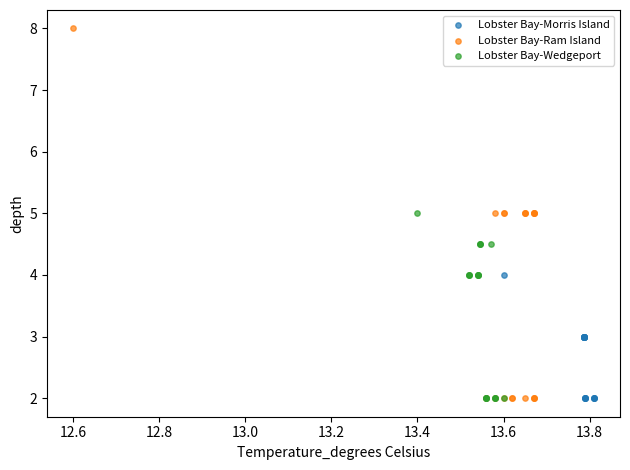

Which series has the largest Y range (max minus min)?

Lobster Bay-Ram Island